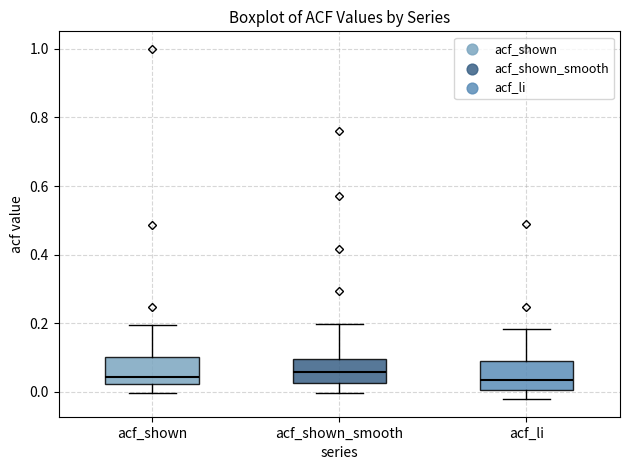

Reading left to right, transcribe this box plot: for each box, give where its median line is, the range the box spans, and where its two whiskers end, as read against the y-axis. The values are not printed on the chart, so give them approximately, as read against the axis.

acf_shown: median 0.04, box 0.02 to 0.10, whiskers 0.00 to 0.20
acf_shown_smooth: median 0.06, box 0.02 to 0.10, whiskers 0.00 to 0.20
acf_li: median 0.04, box 0.00 to 0.08, whiskers -0.02 to 0.18